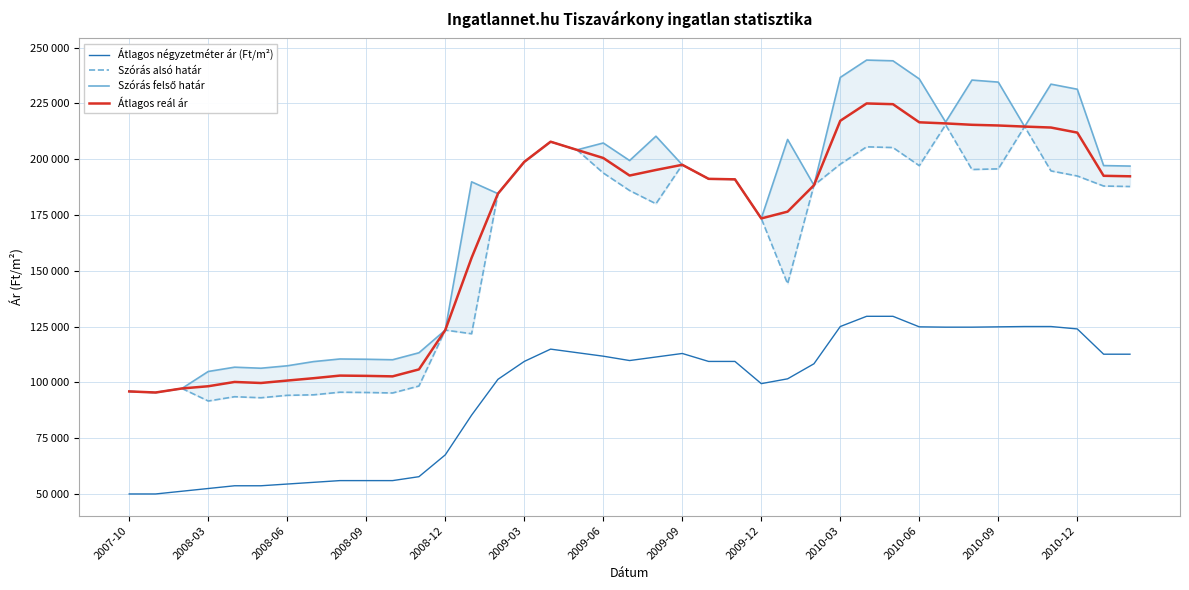

What is the difference between the maximum and minimum values in the Szórás felső határ series?

148927